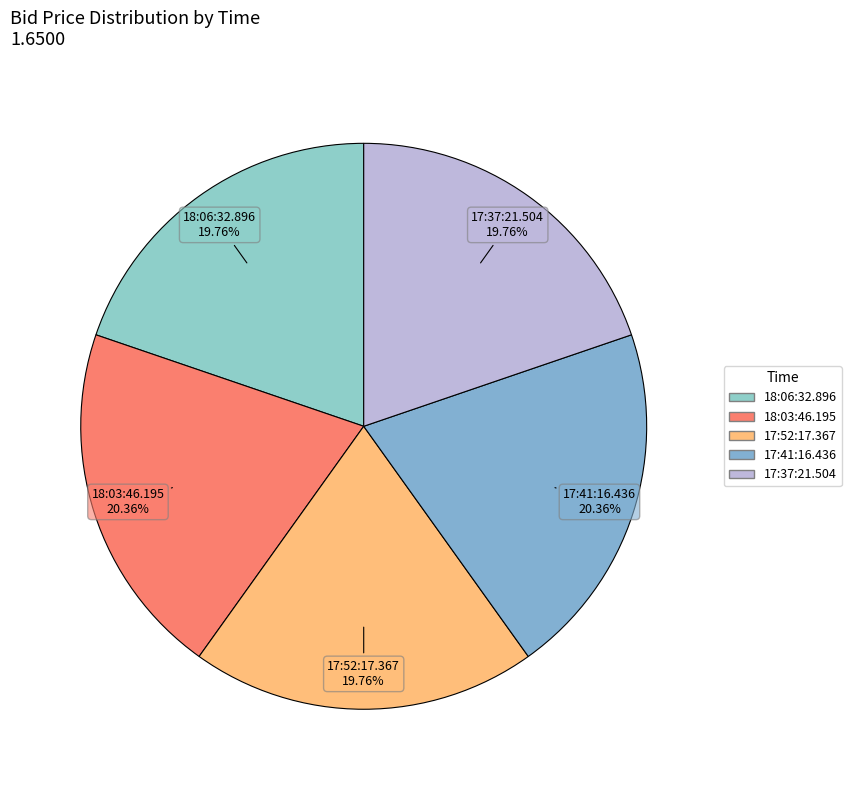

Is there a majority slice in this chart?

No